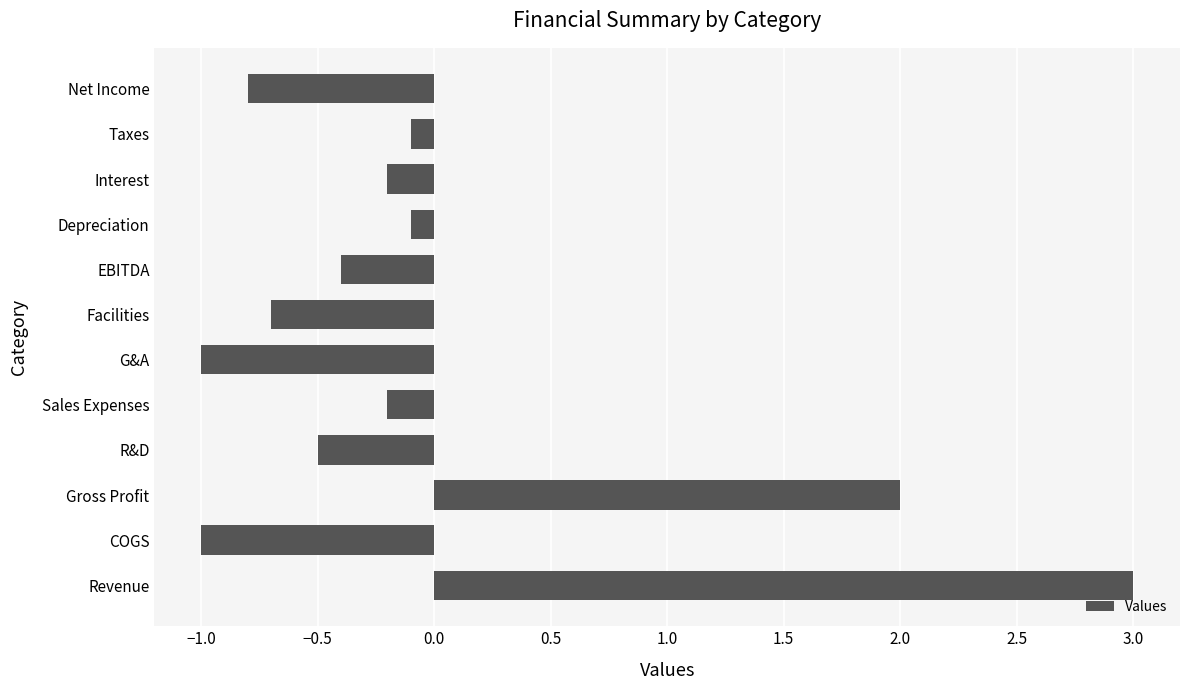

The chart shows a value of -0.4 at EBITDA. True or false?

True